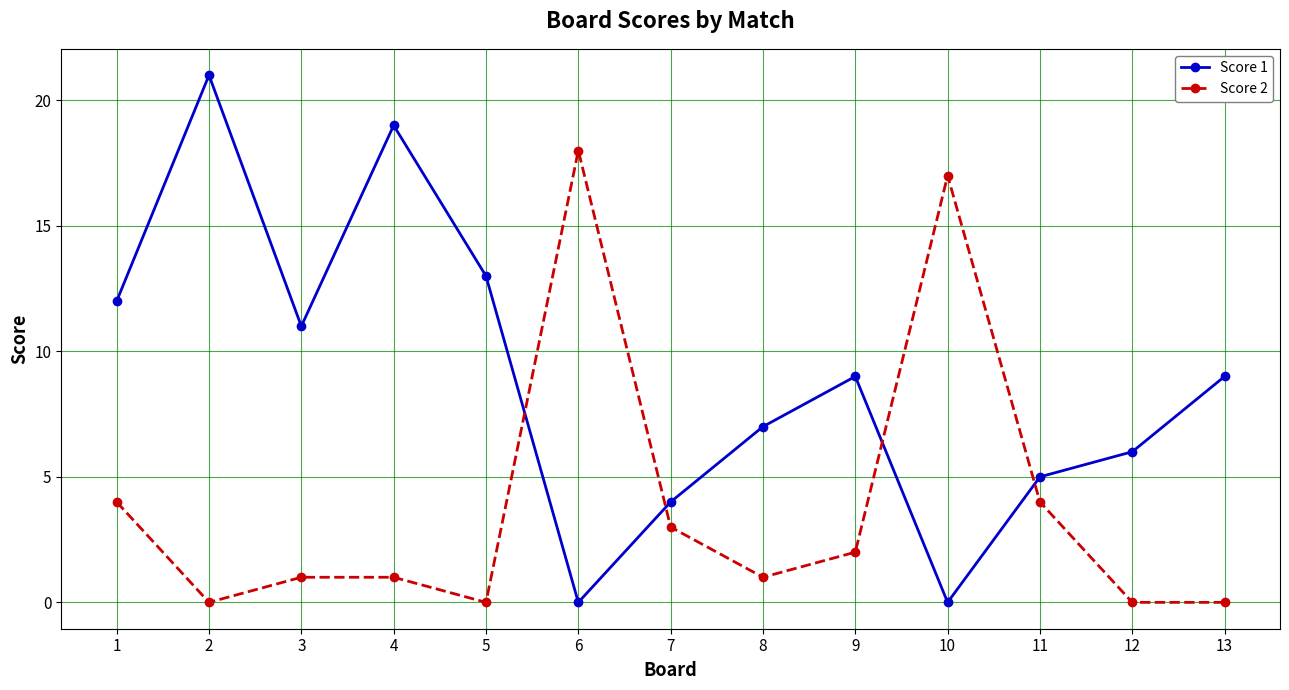

True or false: Score 2 has more than 1 interior local peaks.

True